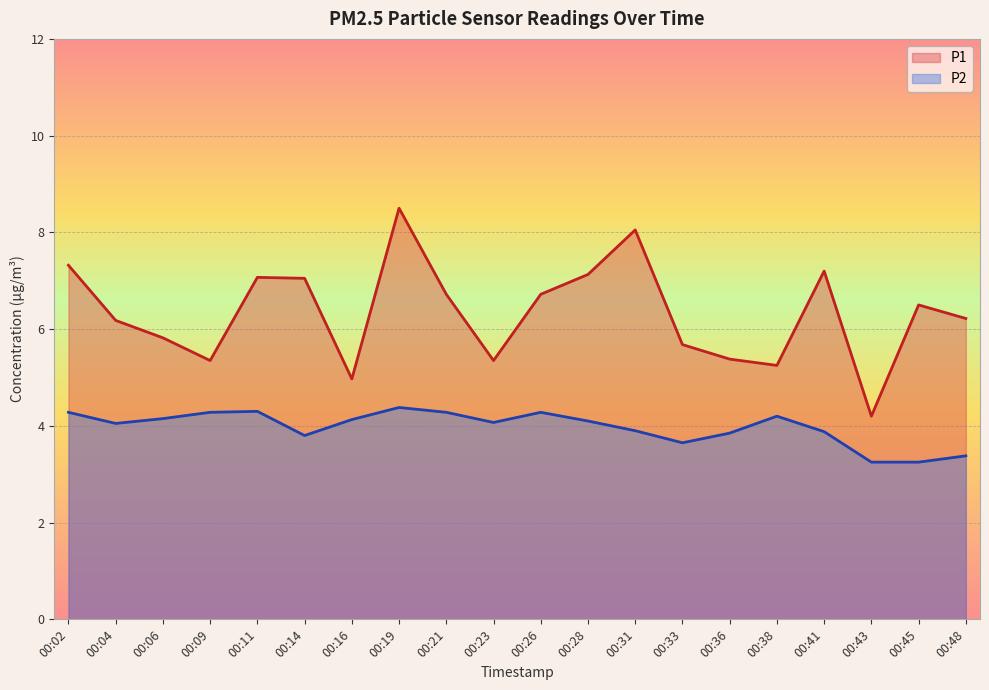

At which category does the chart reach its minimum across all series?

00:43